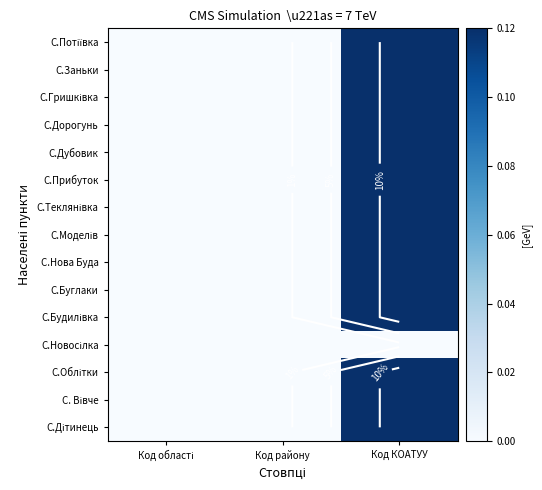

Count the number of data series in this chart.

15